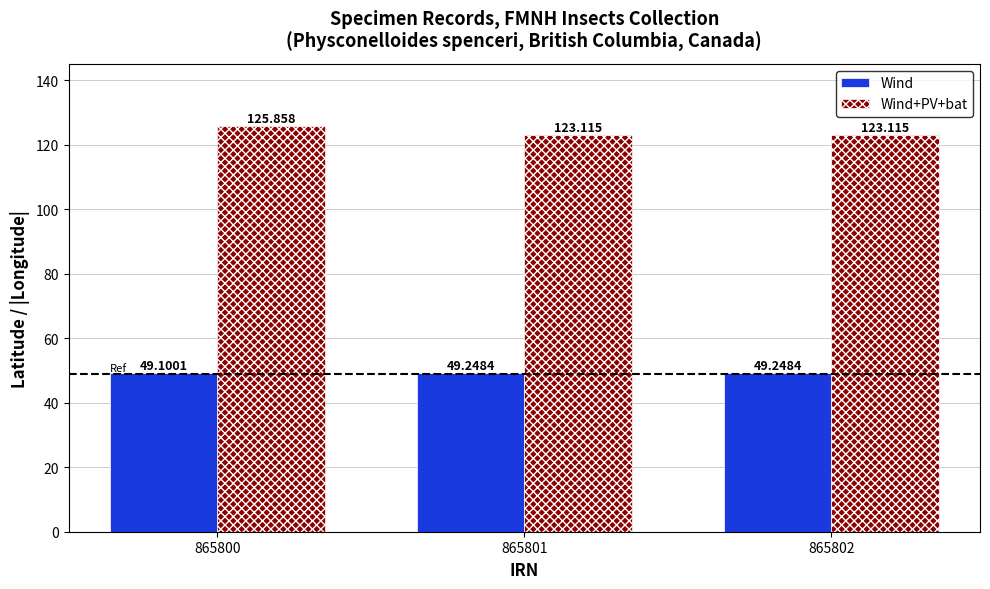

Which series changed the most between 865800 and 865801?

Wind+PV+bat